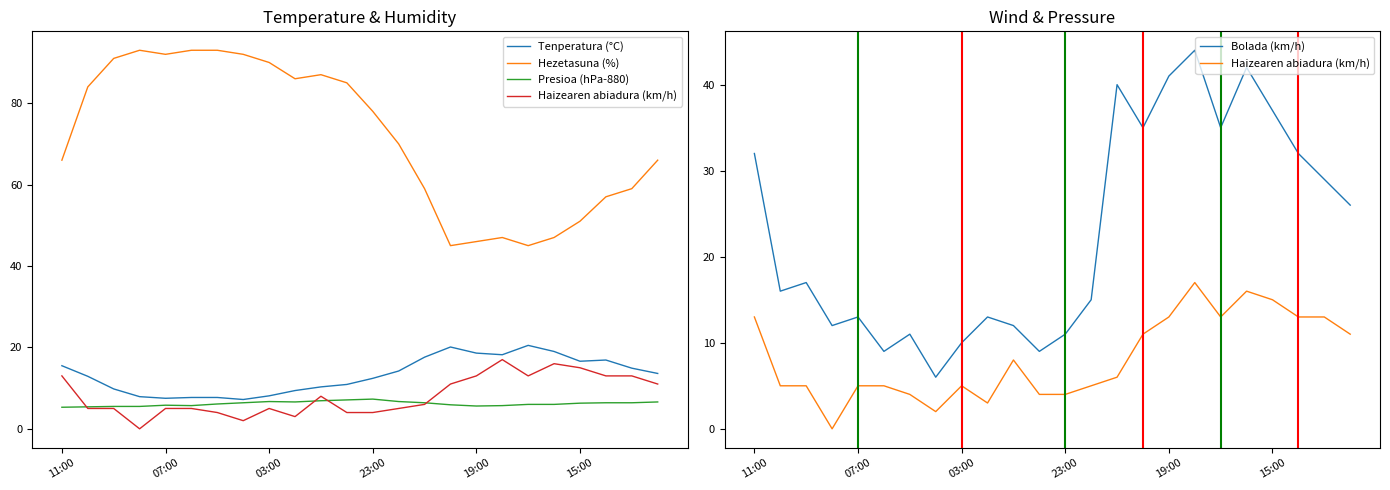

The value of Tenperatura (°C) at 19 is 19.0. True or false?

True